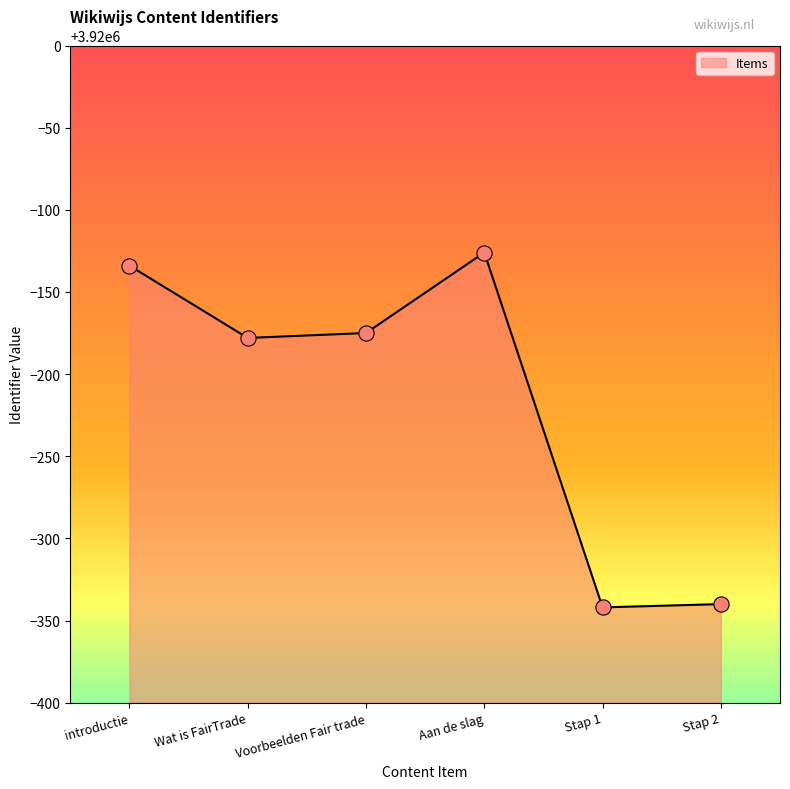

What is the change in value from Aan de slag to Stap 2?

-214